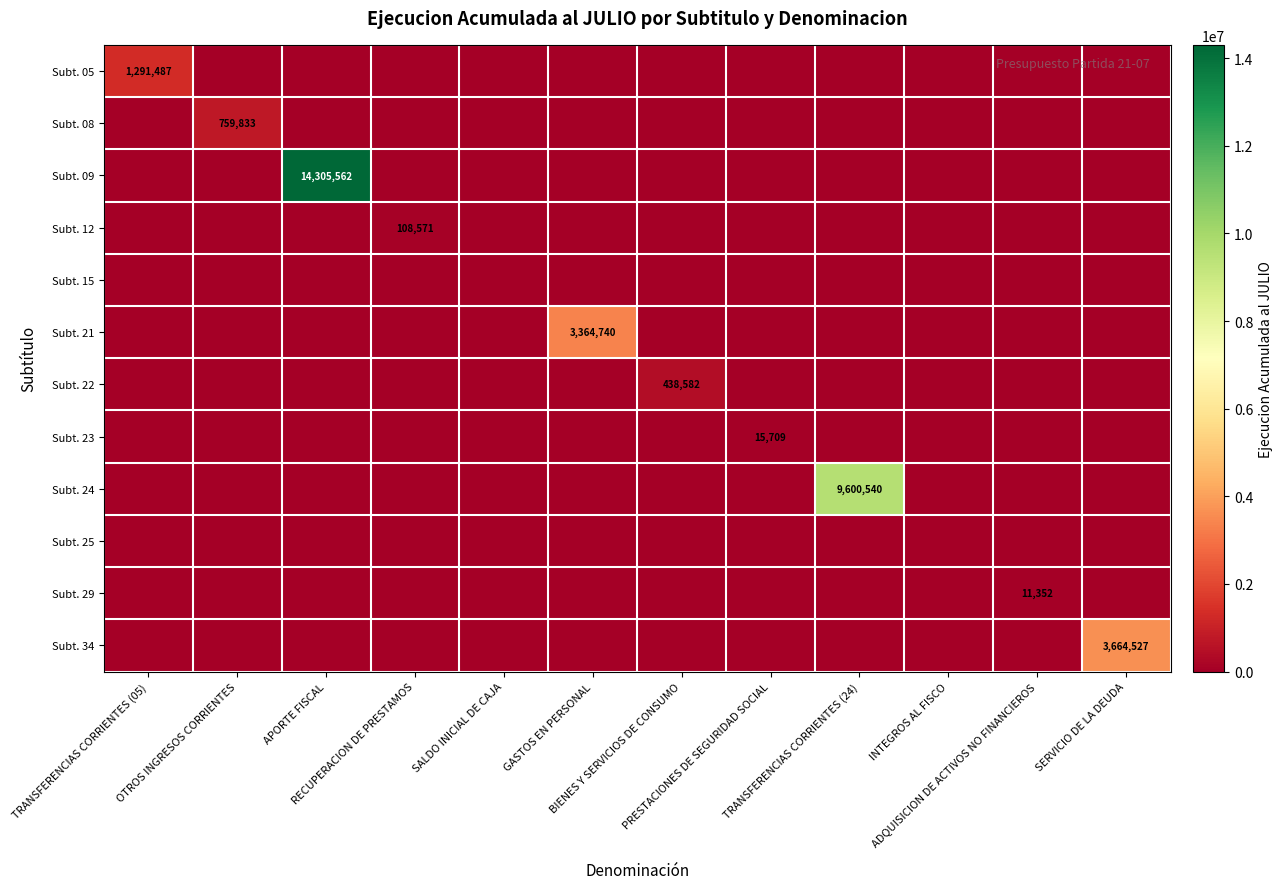

True or false: Subt. 29 has a value of 0 at RECUPERACION DE PRESTAMOS.

True